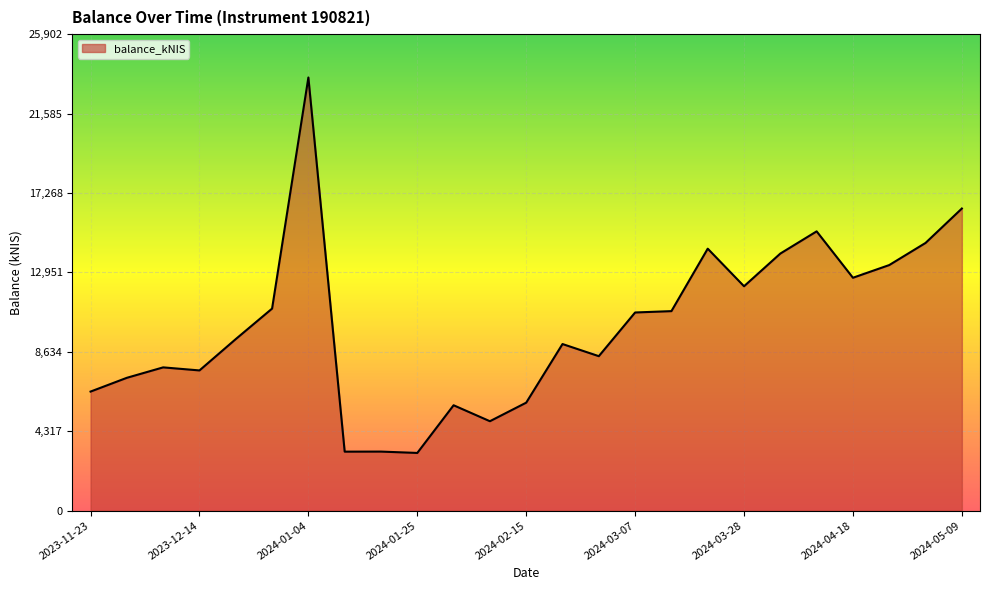

What is the difference between the maximum and minimum values?

20407.8